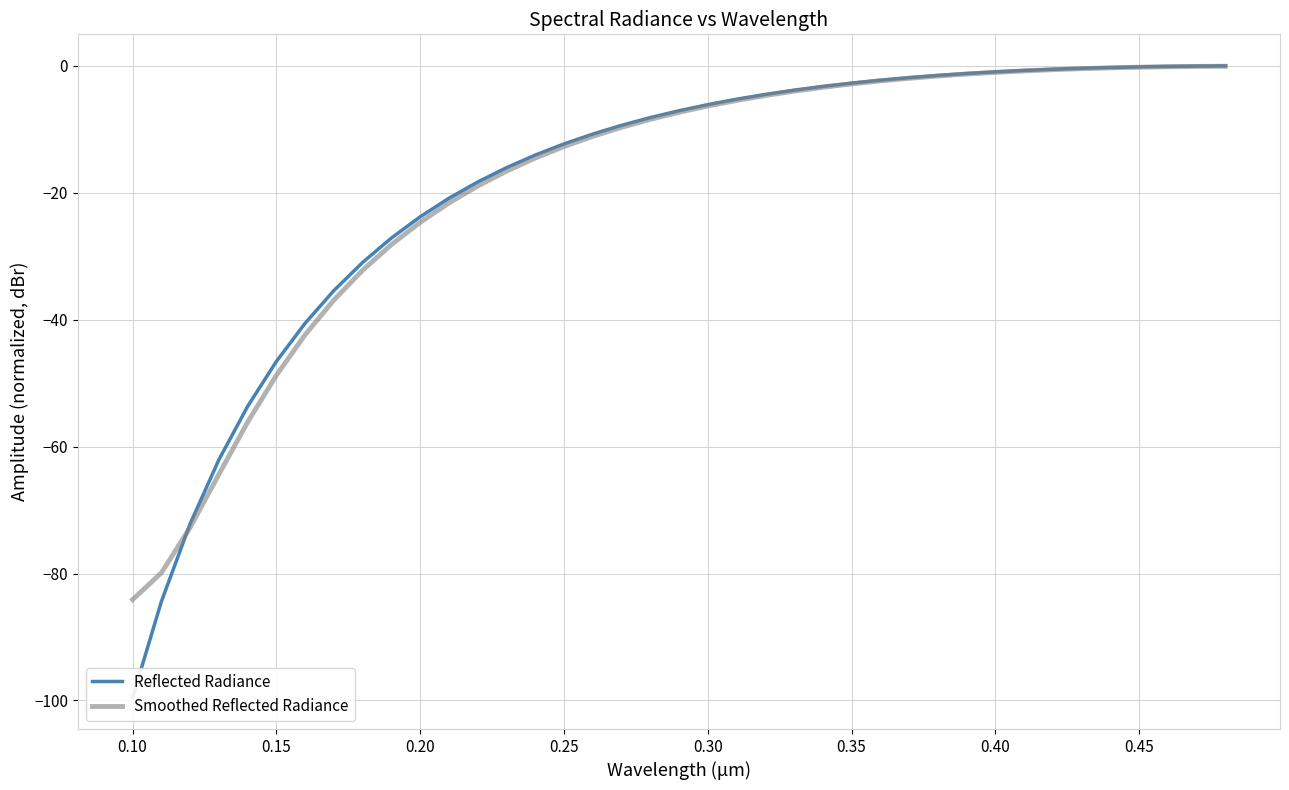

What are all the series names shown in the legend?

Reflected Radiance, Smoothed Reflected Radiance